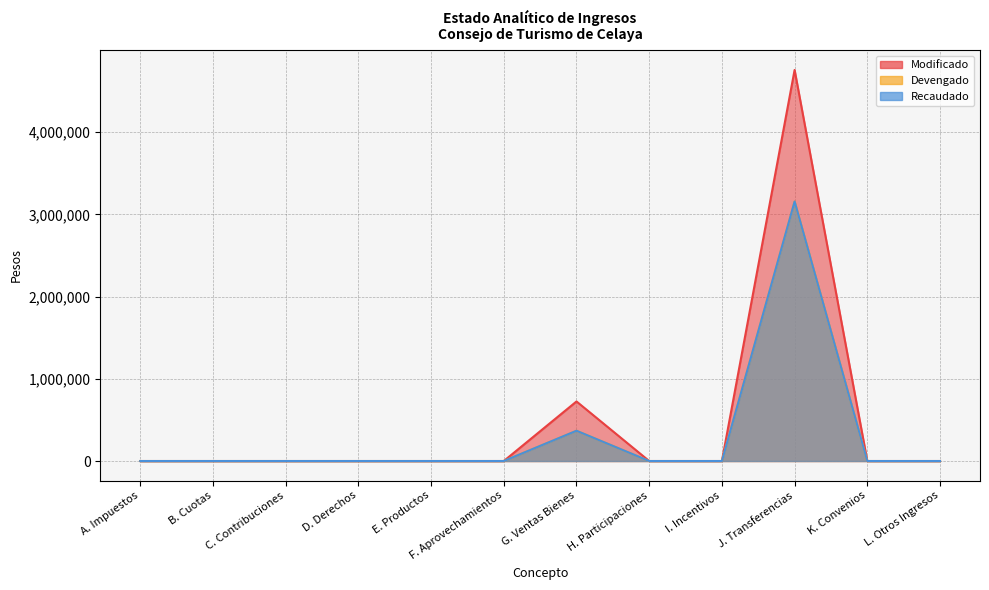

What position from the left is G. Ventas Bienes?

7